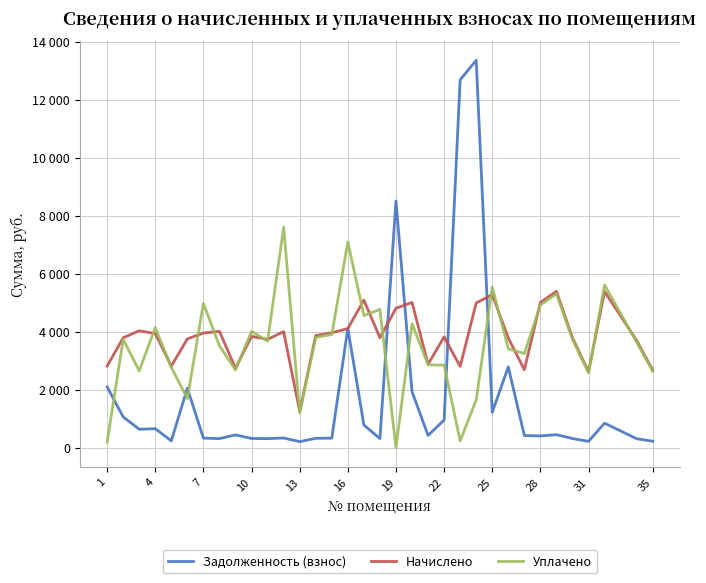

Does the chart have visible grid lines?

Yes